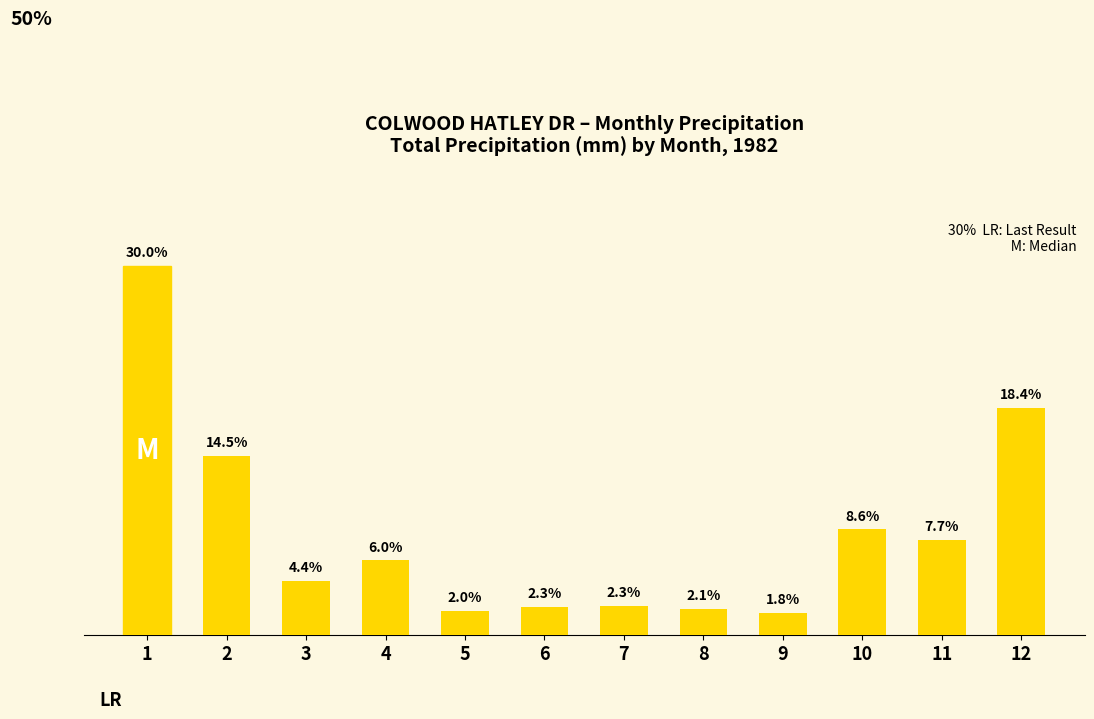

What is the approximate value at 9?

1.8